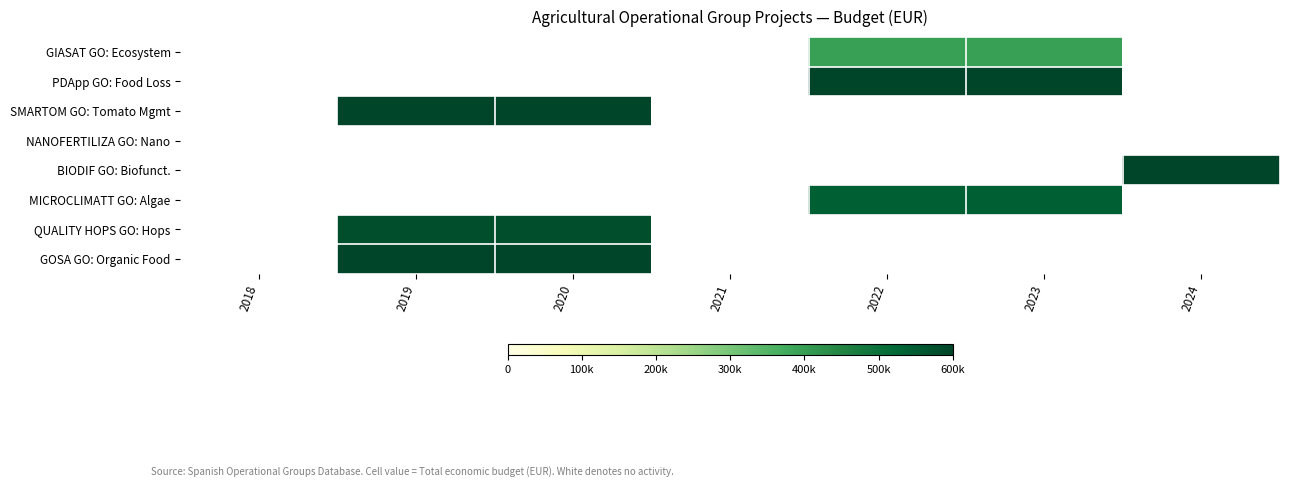

Which category has the highest value across all series?

2019